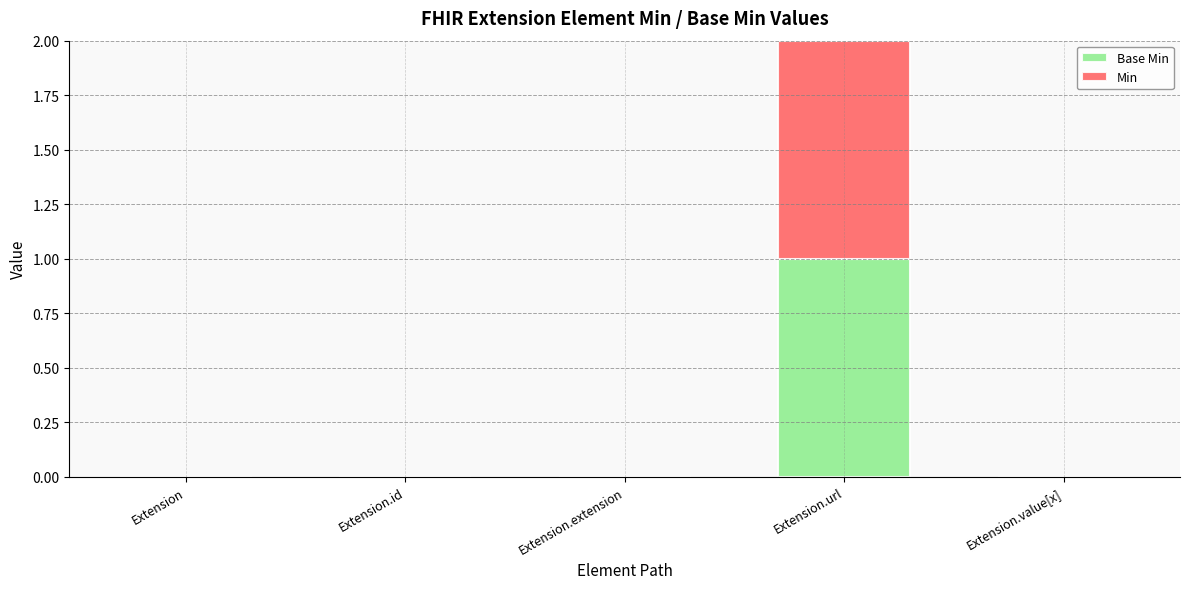

What are all the series names shown in the legend?

Base Min, Min